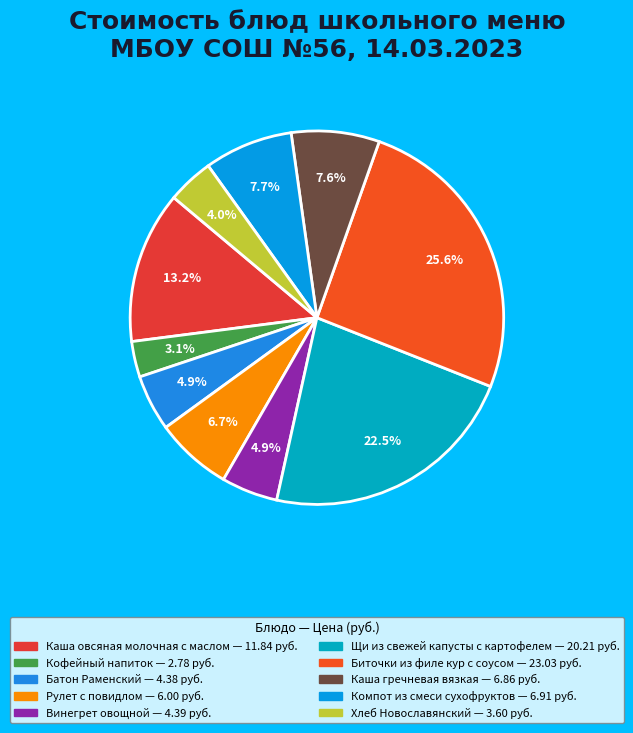

What is the change in value from Биточки из филе кур с соусом to Компот из смеси сухофруктов?

-16.1